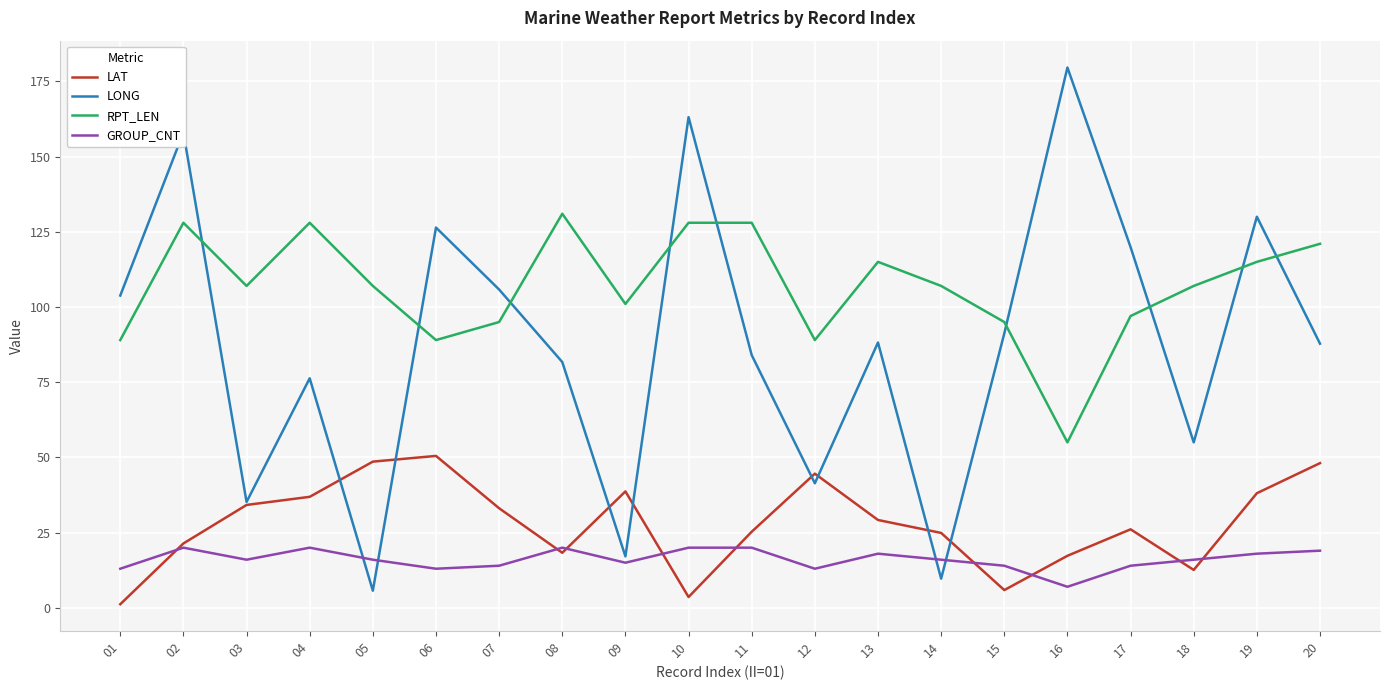

Which series has the largest range (max minus min)?

LONG